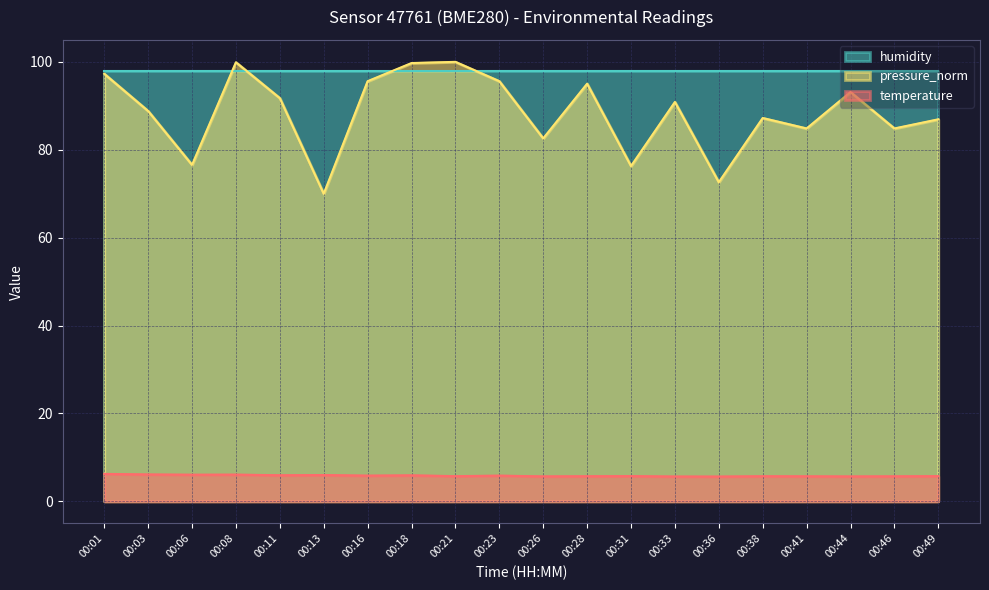

At which label does pressure_norm first exceed 90?

00:01